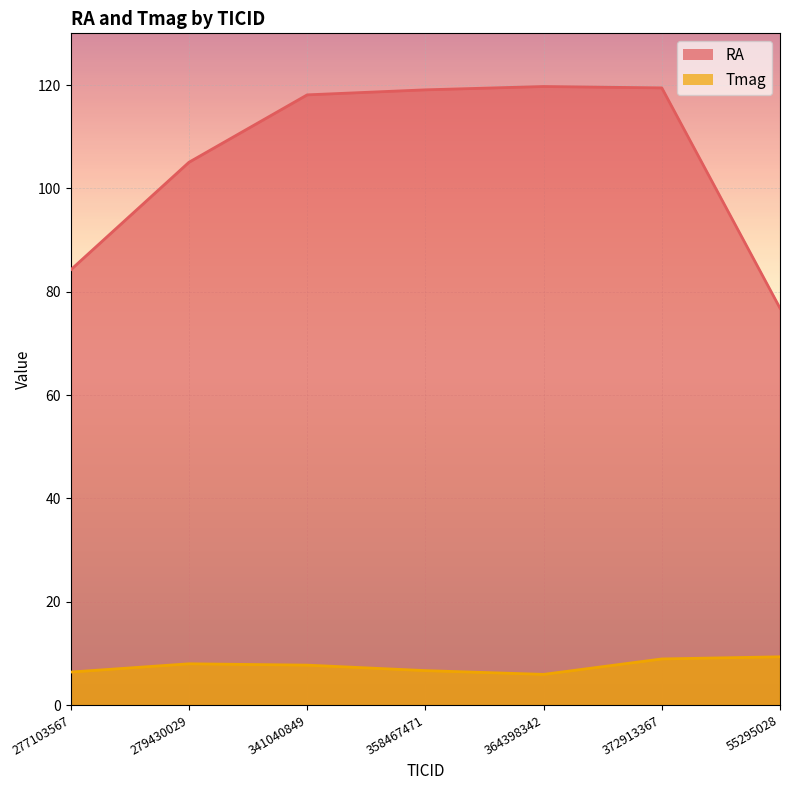

Where is the first local maximum for RA?

364398342